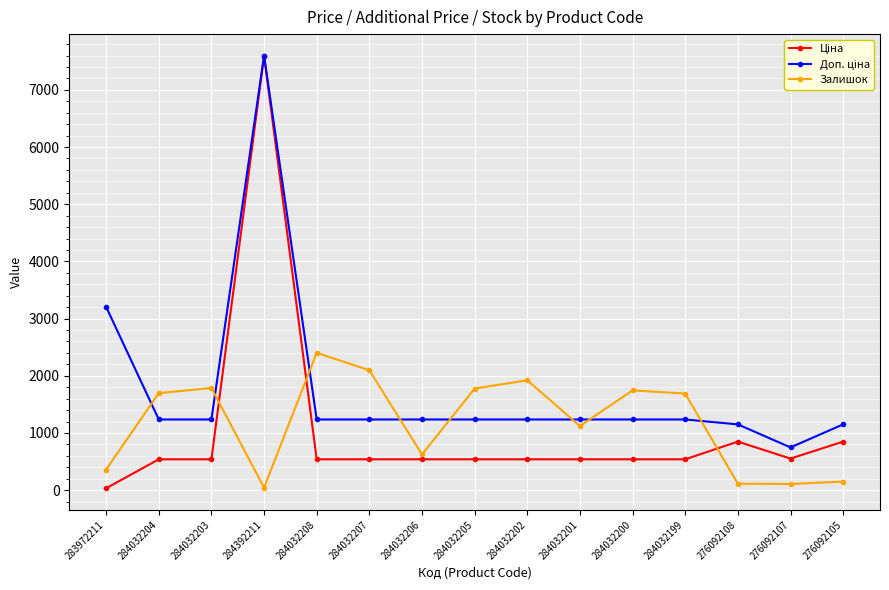

At which category does the chart reach its peak across all series?

284392211